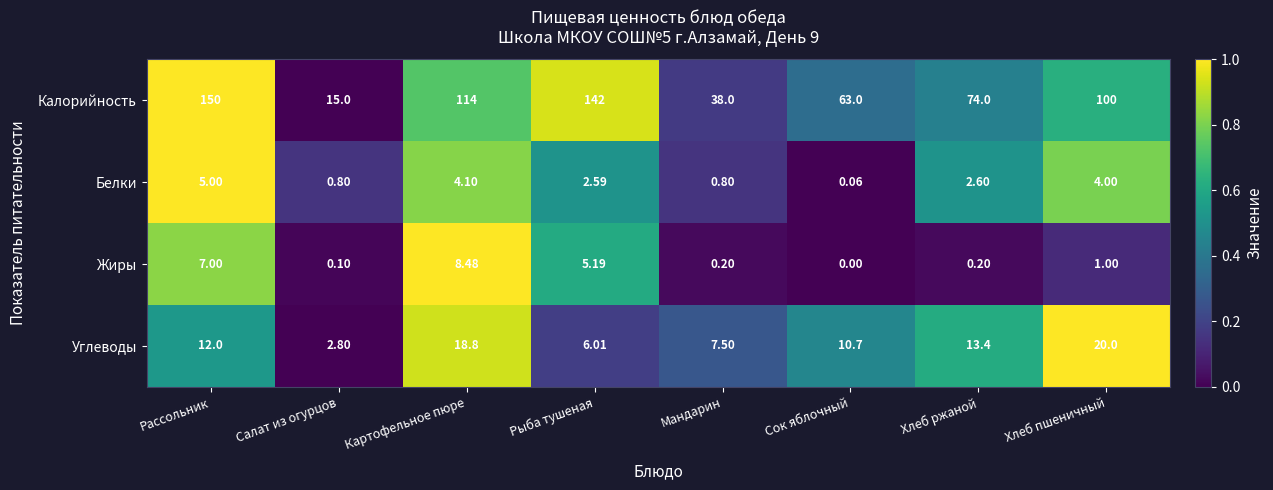

At how many categories does at least one series exceed 0?

8